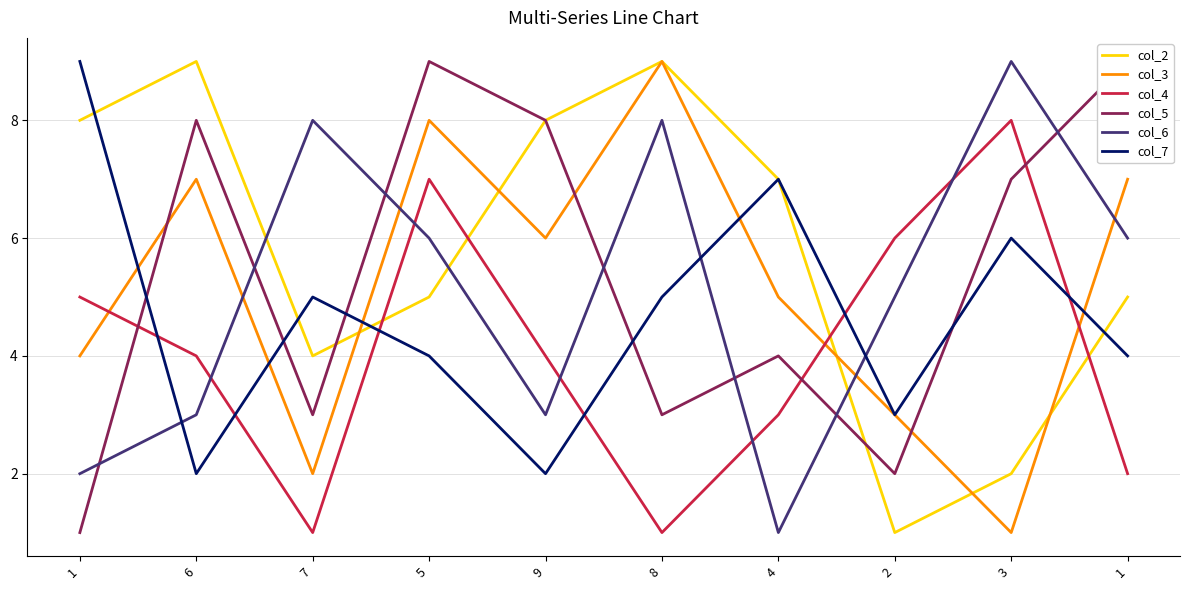

Reading right to left, what are all the values shown in this chart?

col_2: 5	2	1	7	9	8	5	4	9	8
col_3: 7	1	3	5	9	6	8	2	7	4
col_4: 2	8	6	3	1	4	7	1	4	5
col_5: 9	7	2	4	3	8	9	3	8	1
col_6: 6	9	5	1	8	3	6	8	3	2
col_7: 4	6	3	7	5	2	4	5	2	9